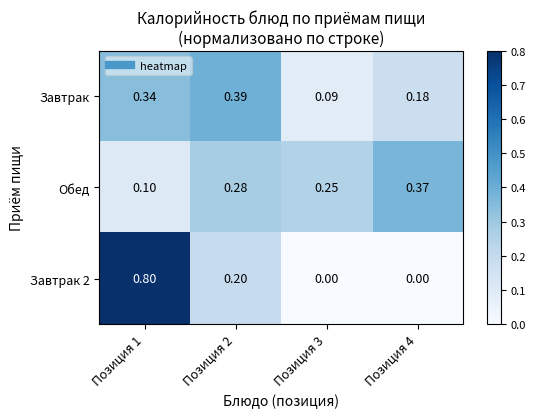

Is the value of Завтрак 2 at Позиция 1 greater than the value of Обед at Позиция 2?

Yes